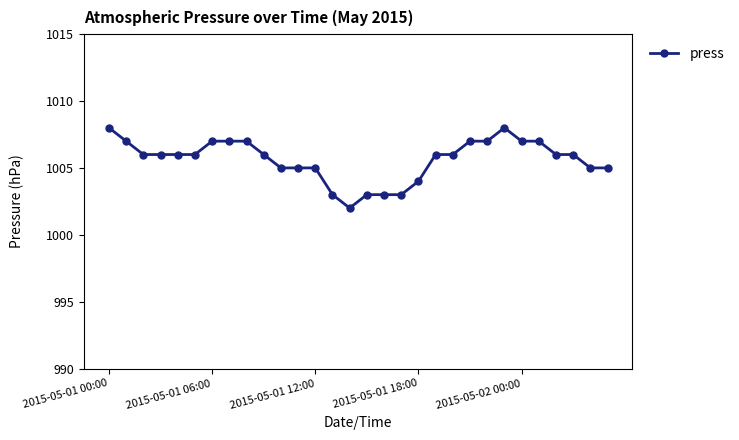

True or false: there are more than 0 points higher than both neighbors.

True